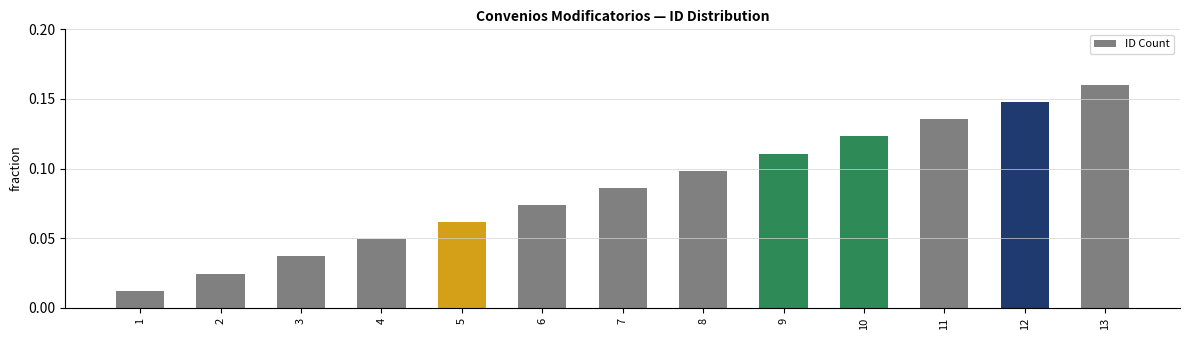

Rank the categories by value from highest to lowest.

13, 12, 11, 10, 9, 8, 7, 6, 5, 4, 3, 2, 1